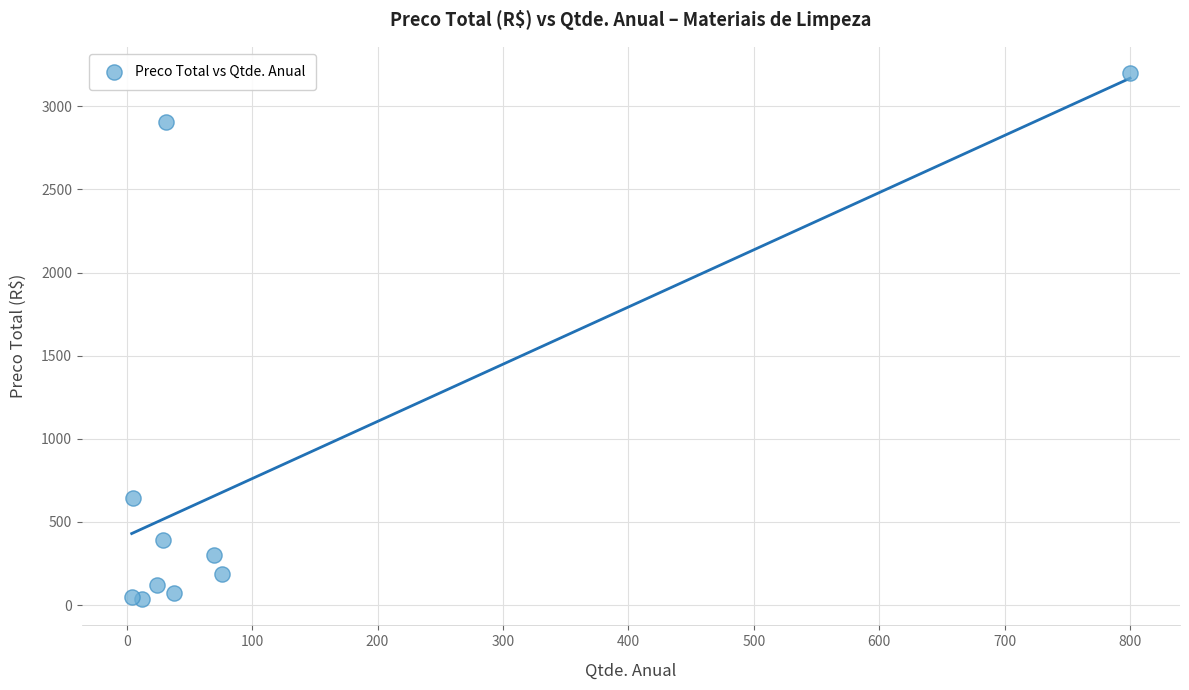

What Y value in the scatter plot is closest to 1618?

644.5